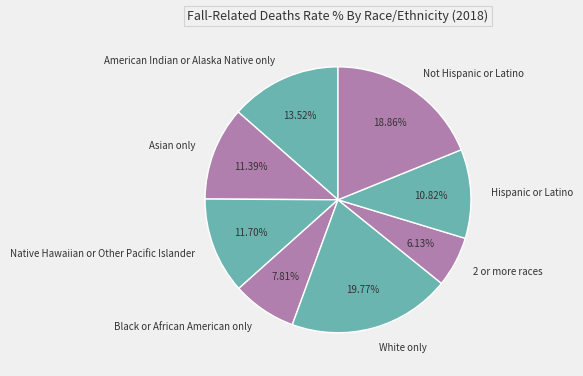

What is the largest slice in the pie chart?

White only